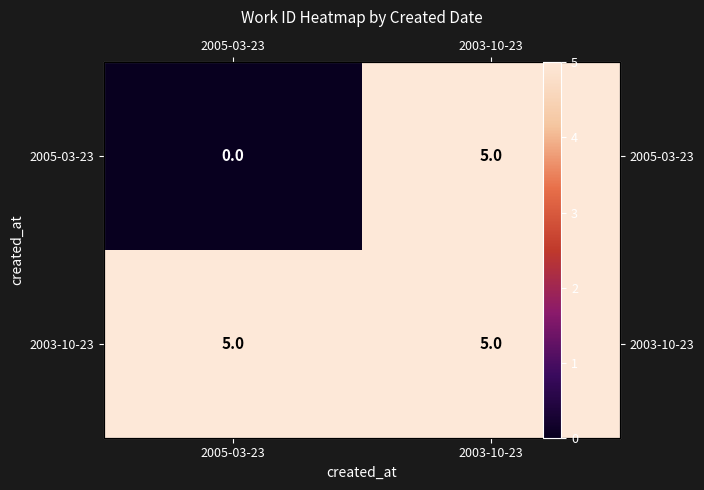

What is the difference between the maximum and minimum values in the 2005-03-23 series?

5